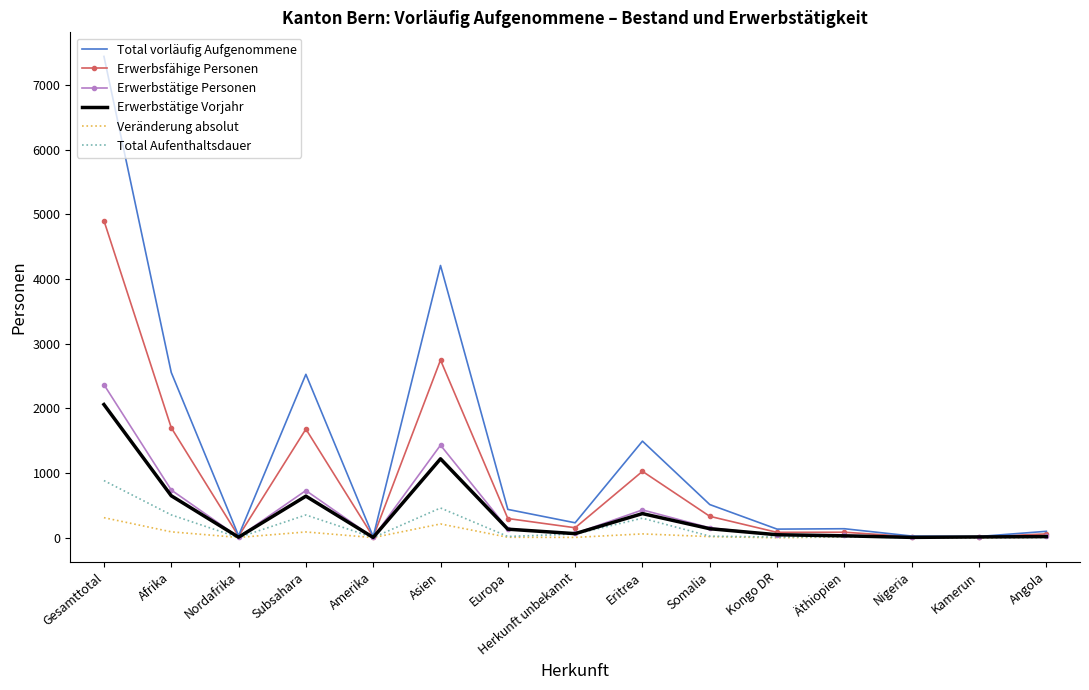

What is the smallest value displayed?

-4